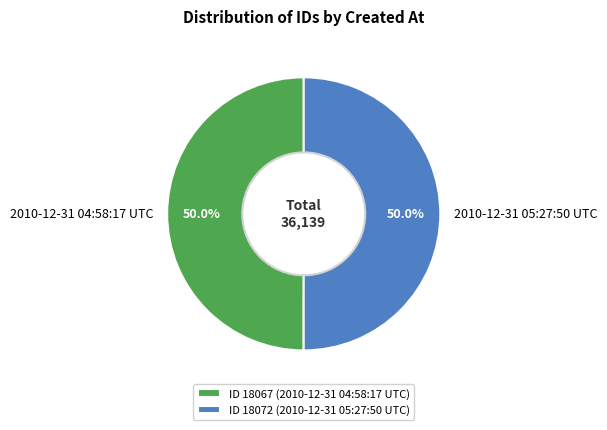

Combined, do 2010-12-31 05:27:50 UTC and 2010-12-31 04:58:17 UTC account for over 50%?

Yes